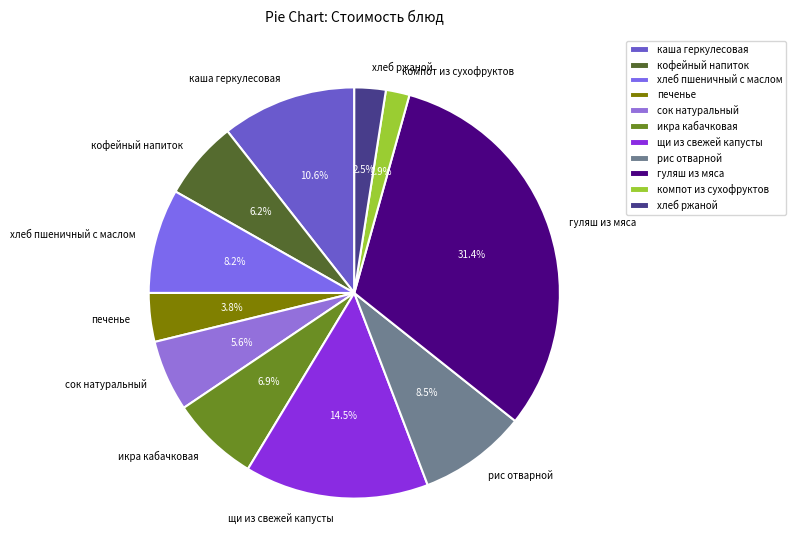

Which category has the smallest portion of the pie?

компот из сухофруктов